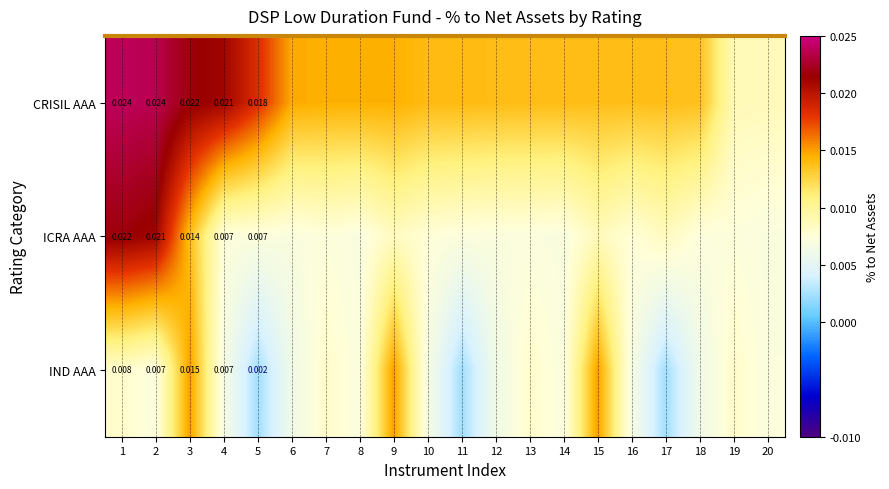

Is the value of ICRA AAA at 2 greater than the value of IND AAA at 19?

Yes